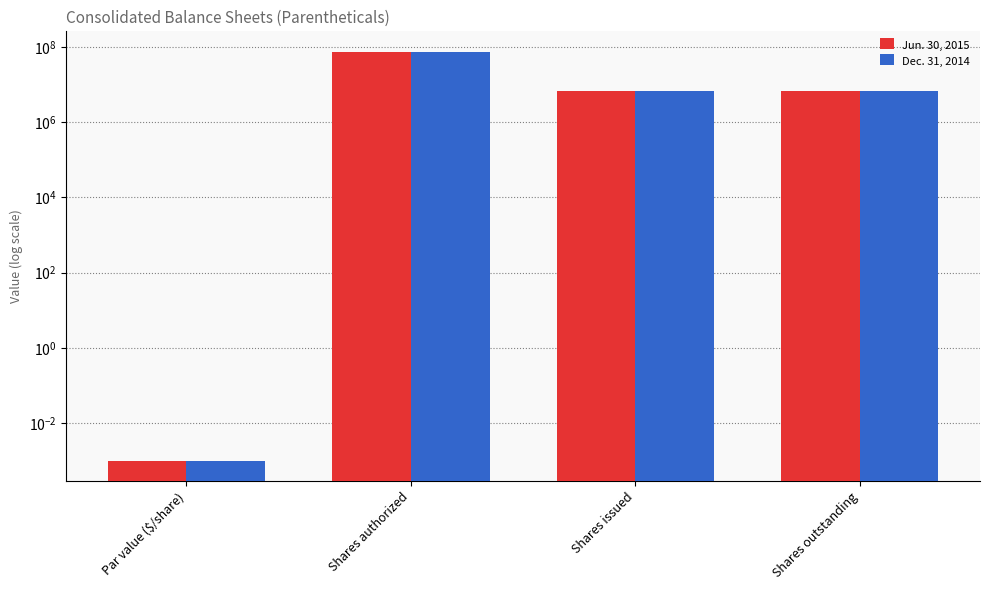

At which category does the chart reach its minimum across all series?

Par value ($/share)